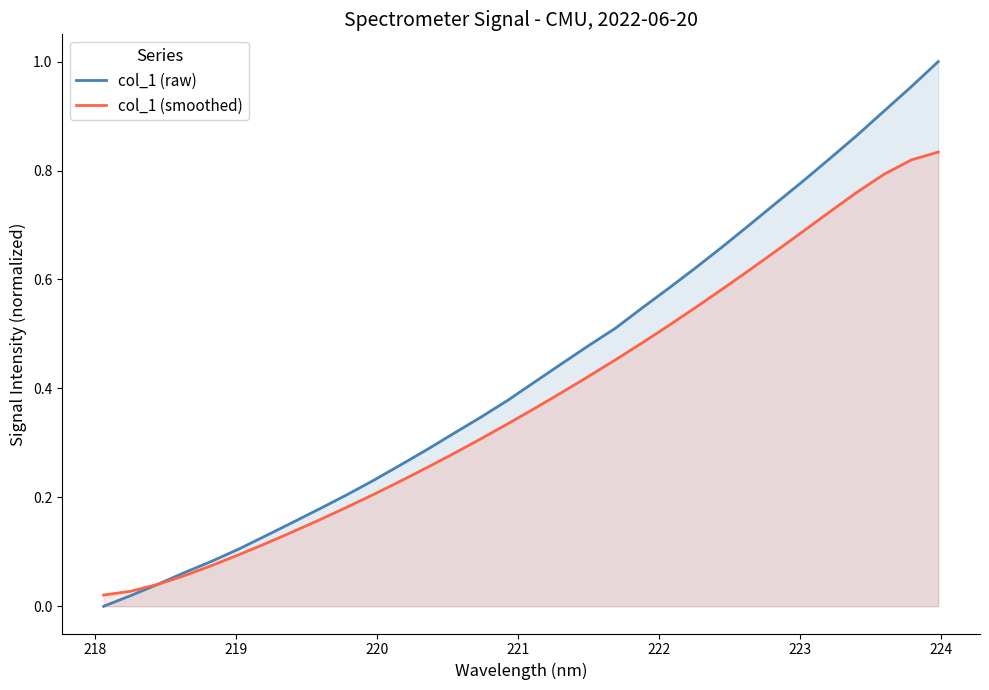

Reading left to right, what are all the values shown in this chart?

col_1 (raw): 0.0	0.0	0.0	0.1	0.1	0.1	0.1	0.2	0.2	0.2	0.2	0.3	0.3	0.3	0.3	0.4	0.4	0.4	0.5	0.5	0.5	0.6	0.6	0.7	0.7	0.7	0.8	0.8	0.9	0.9	1.0	1.0
col_1 (smoothed): 0.0	0.0	0.0	0.1	0.1	0.1	0.1	0.1	0.2	0.2	0.2	0.2	0.3	0.3	0.3	0.3	0.4	0.4	0.4	0.5	0.5	0.5	0.5	0.6	0.6	0.7	0.7	0.7	0.8	0.8	0.8	0.8